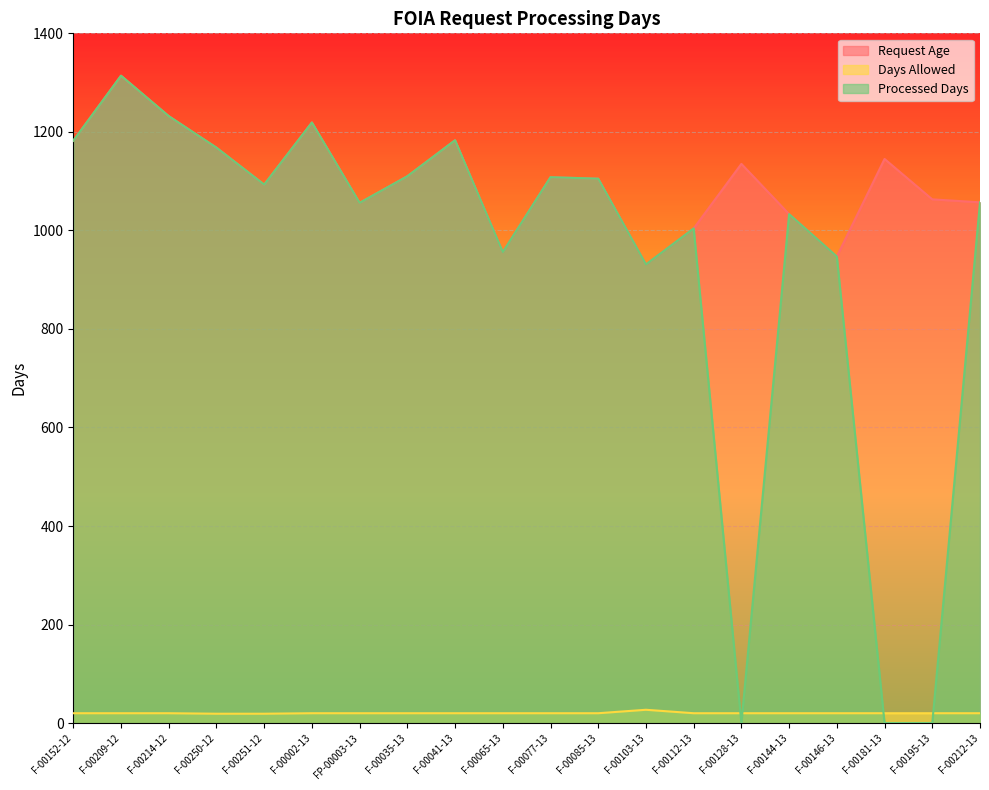

Which has a higher value, F-00152-12 or F-00250-12?

F-00152-12